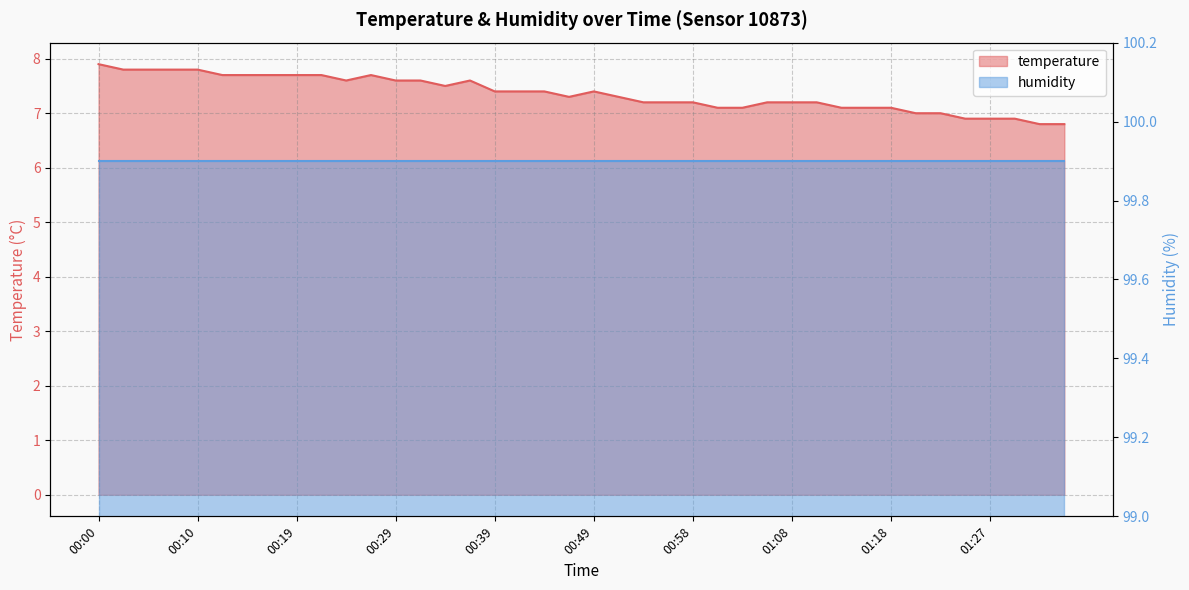

List the labels in order of value, largest first.

00:00, 00:02, 00:05, 00:07, 00:10, 00:12, 00:15, 00:17, 00:19, 00:22, 00:27, 00:24, 00:29, 00:32, 00:36, 00:34, 00:39, 00:41, 00:44, 00:49, 00:46, 00:51, 00:53, 00:56, 00:58, 01:05, 01:08, 01:10, 01:01, 01:03, 01:13, 01:15, 01:18, 01:20, 01:22, 01:25, 01:27, 01:30, 01:32, 01:35